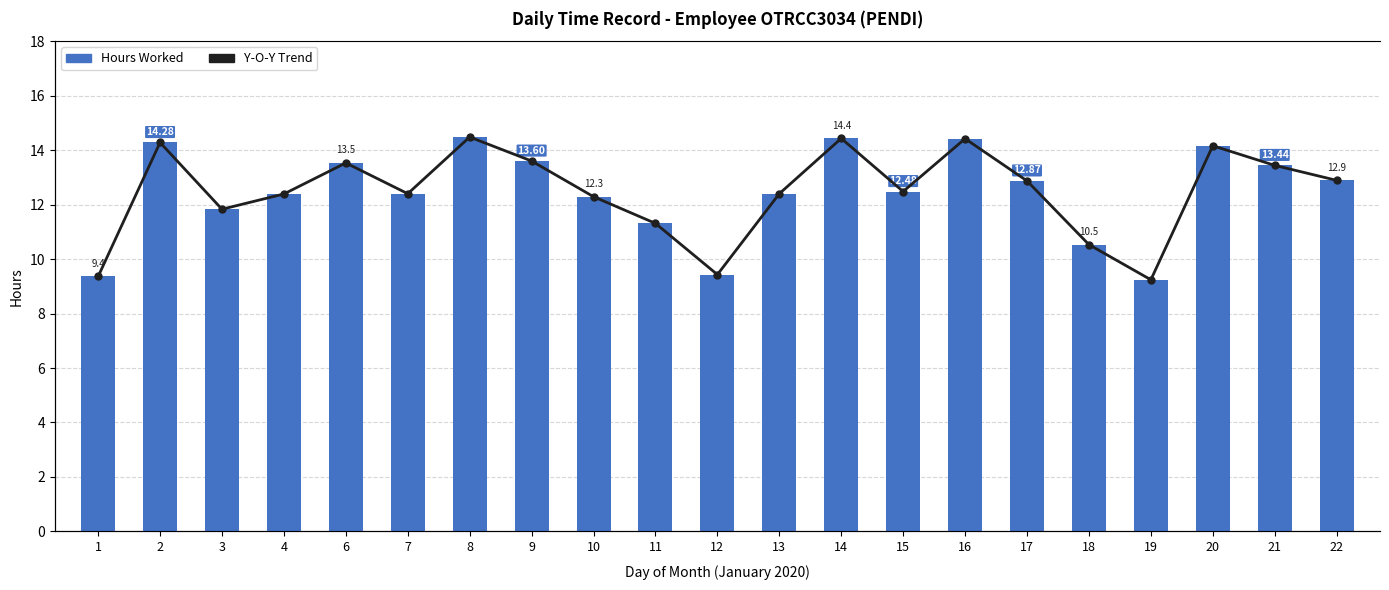

Between 15 and 18, which is larger?

15